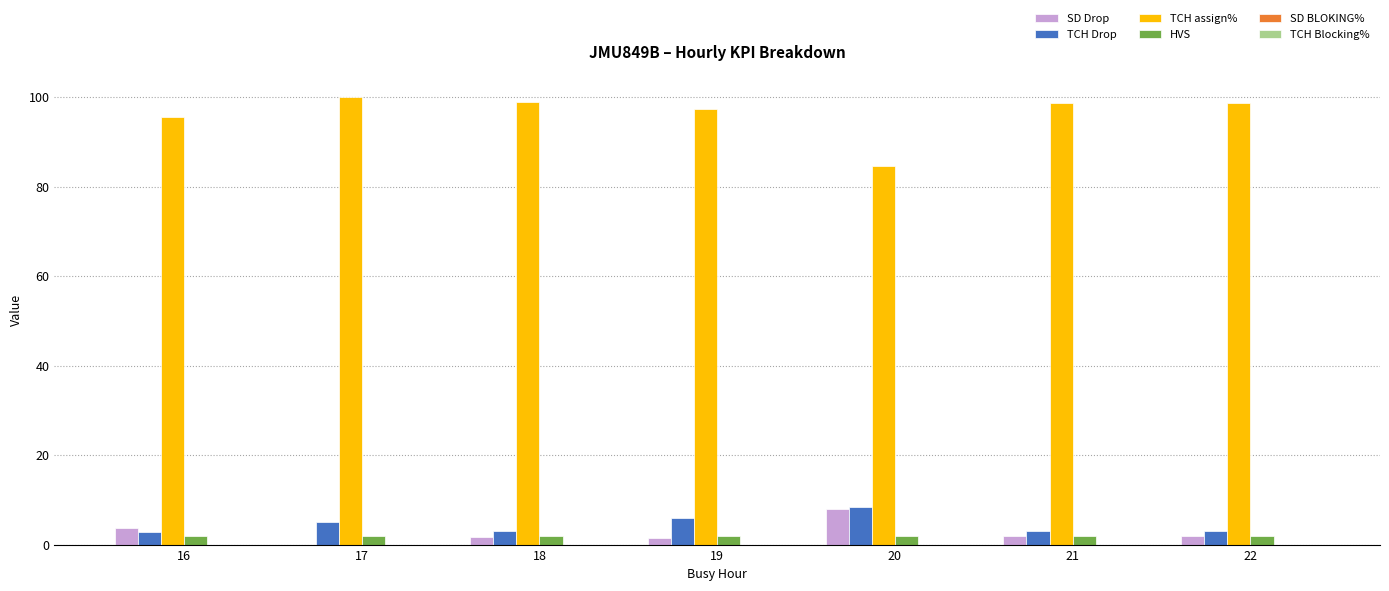

Is it true that HVS equals 2.0 at 16?

True